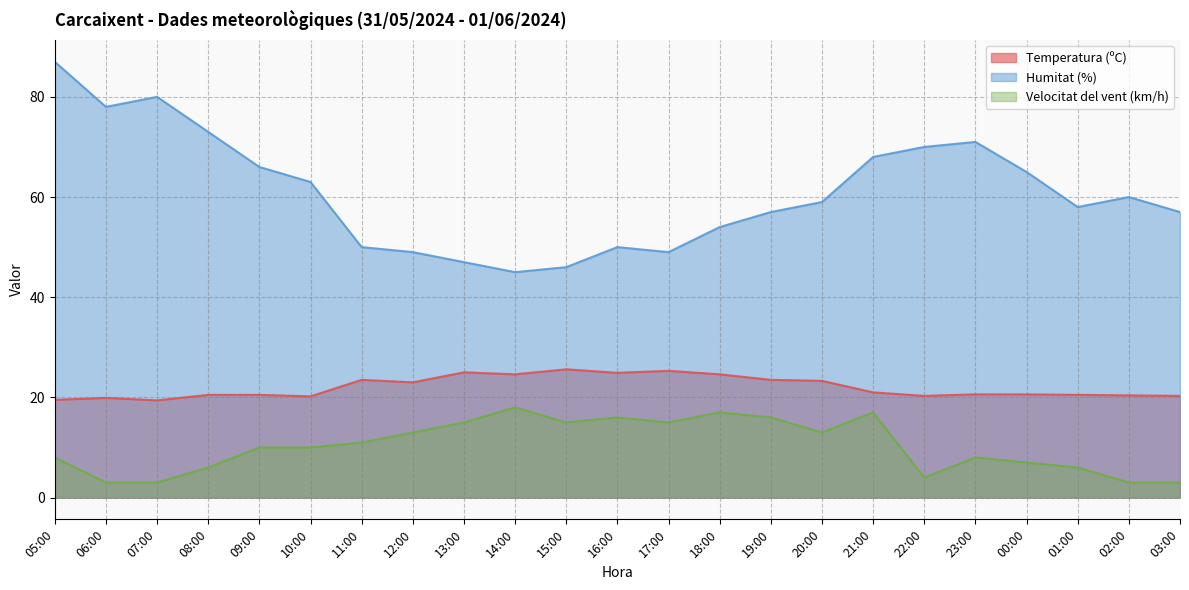

Where is Velocitat del vent (km/h) nearest to the value 10?

09:00